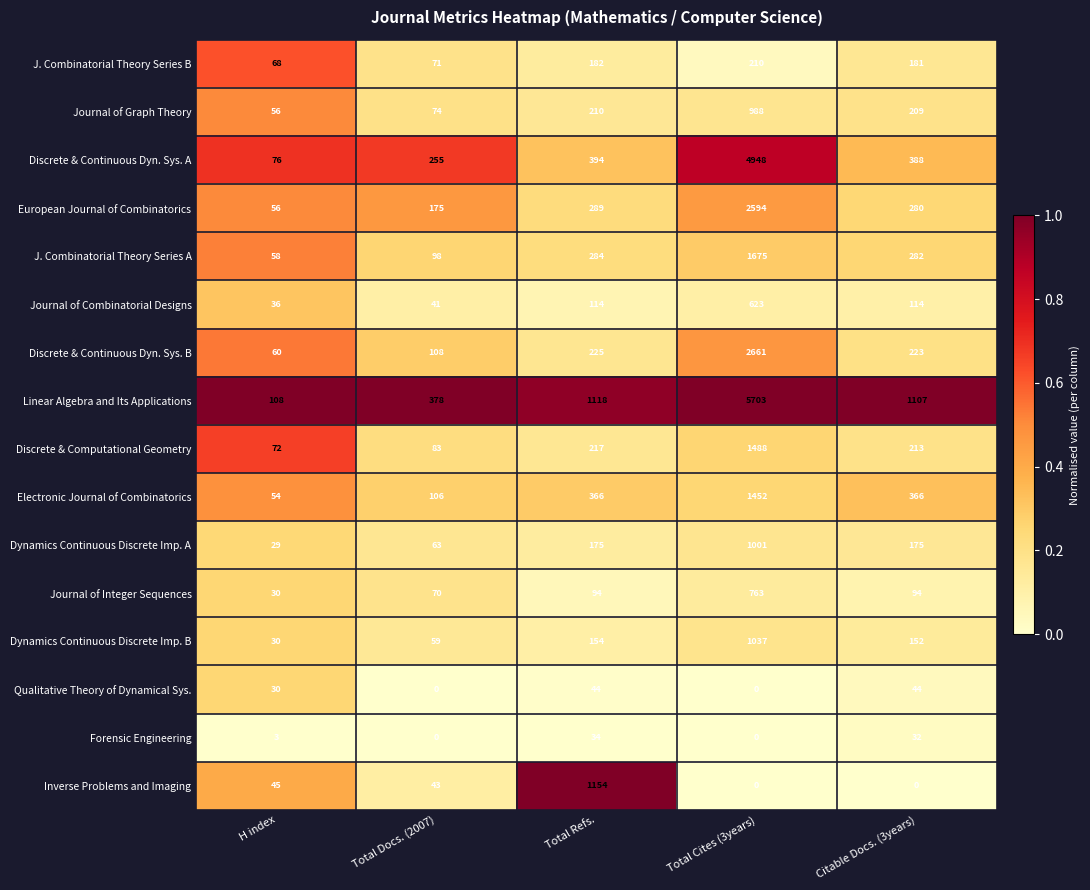

What is the total value across all series at H index?

811